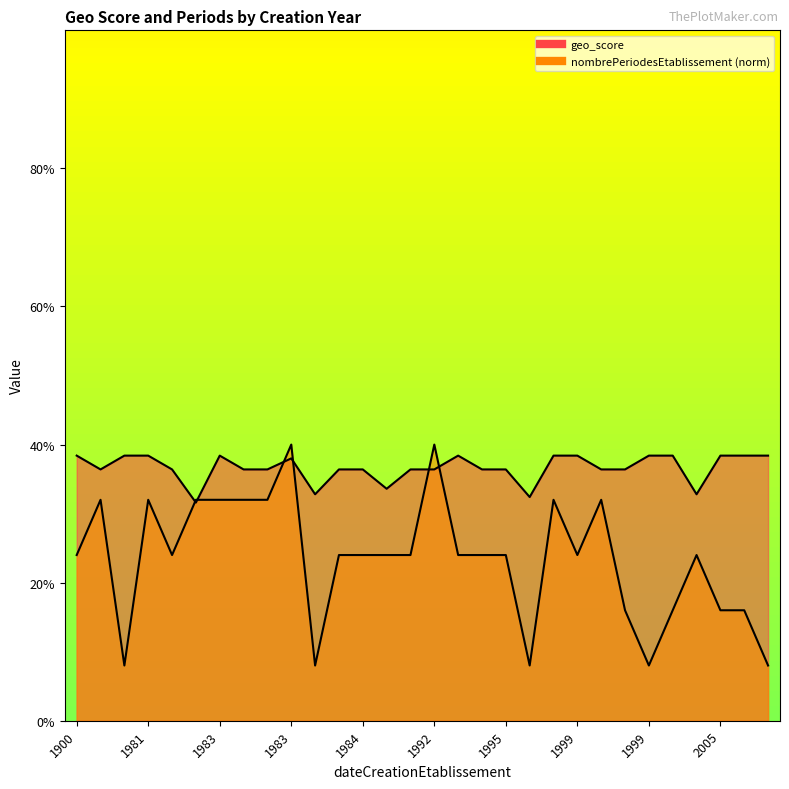

The value at 2012 is 1.2. True or false?

False